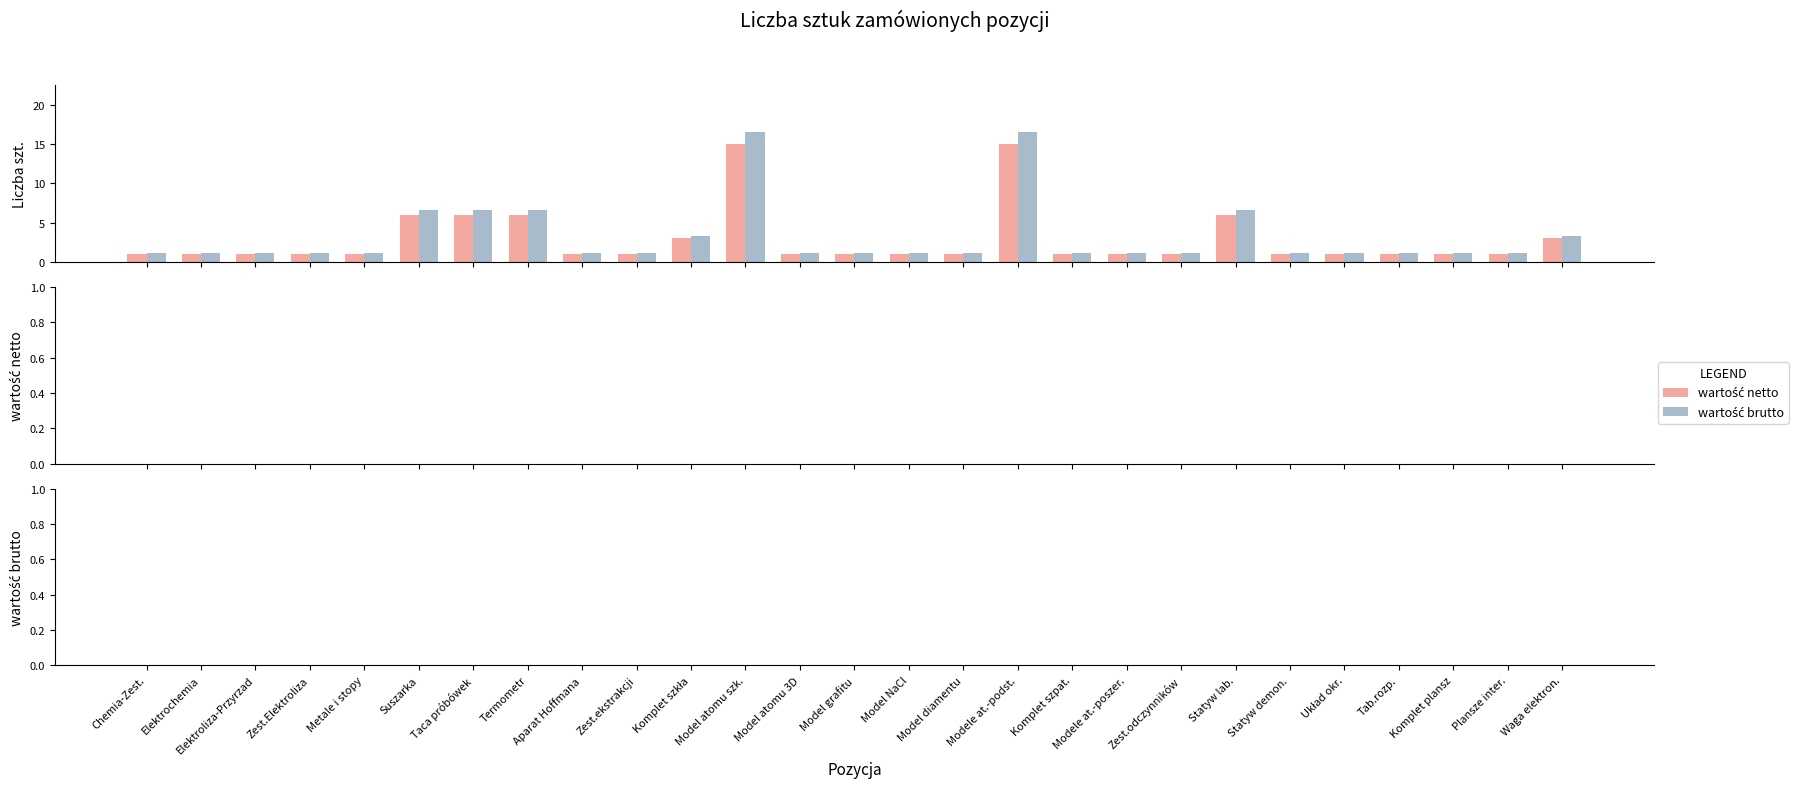

What is the greatest value displayed?

16.5